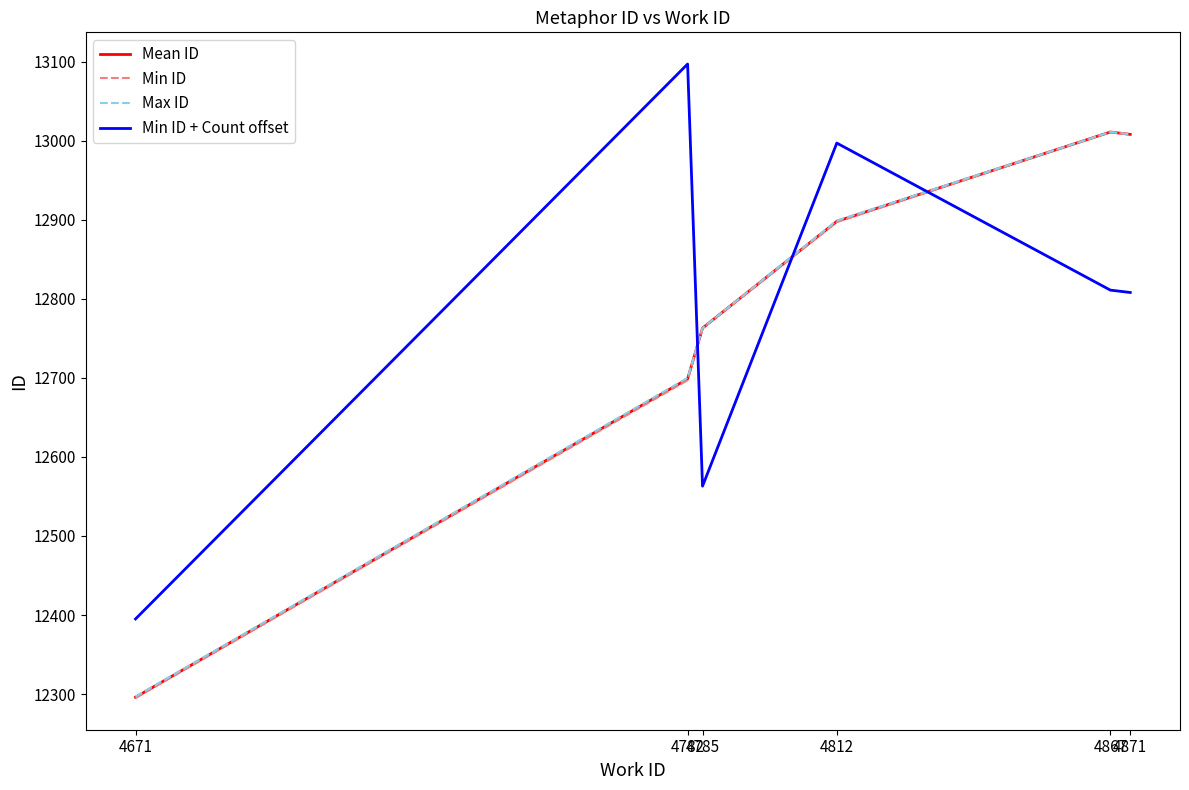

What is the maximum value for Max ID?

13011.0